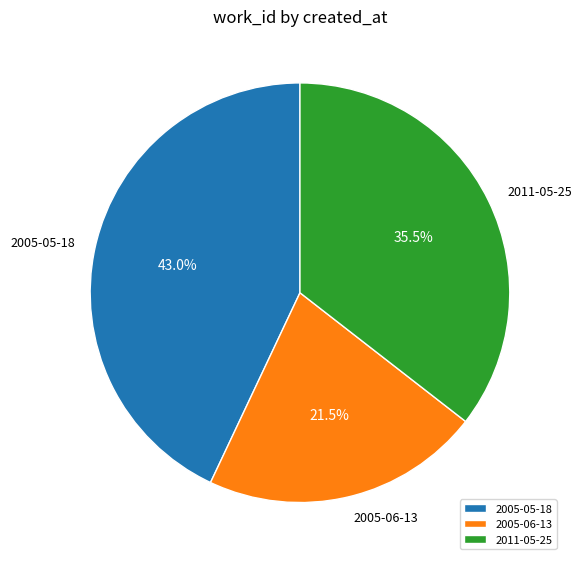

Rank the categories by value from lowest to highest.

2005-06-13, 2011-05-25, 2005-05-18